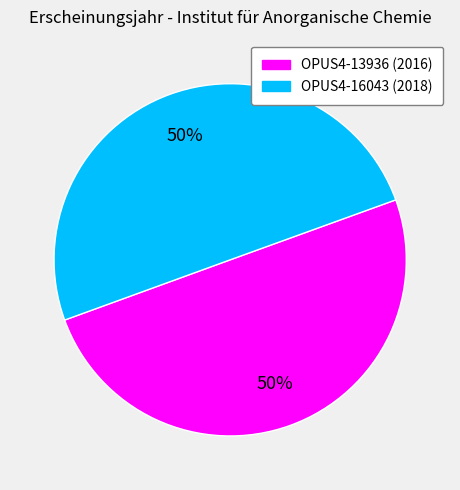

How many segments does this pie chart have?

2